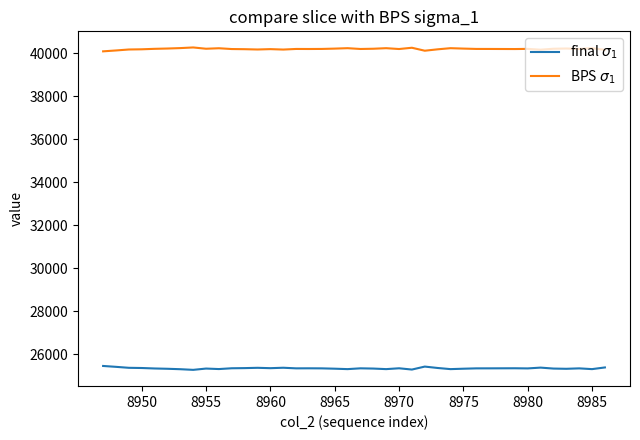

What is the maximum value shown in the chart?

40271